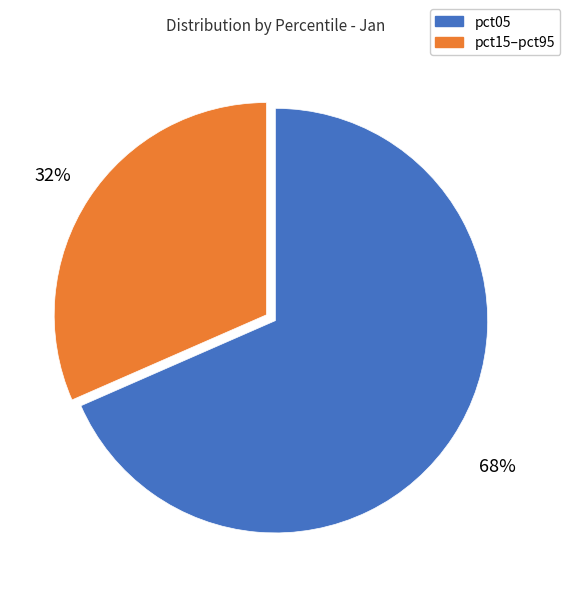

Is it true that pct15–pct95 is 32% of the pie?

True